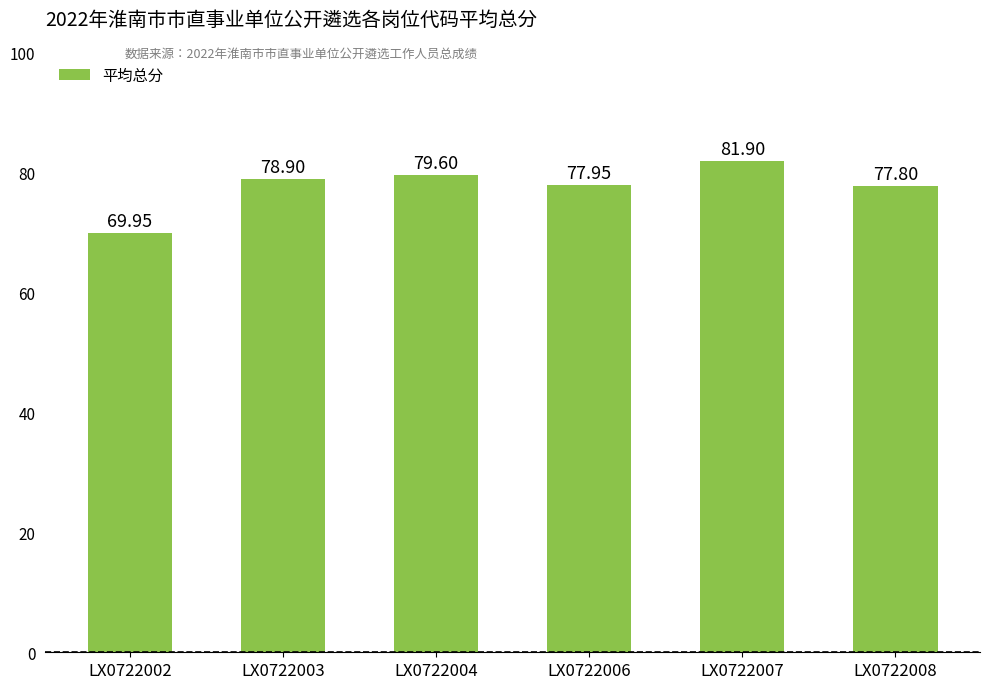

Reading right to left, what are all the values shown in this chart?

LX0722008=77.8	LX0722007=81.9	LX0722006=78.0	LX0722004=79.6	LX0722003=78.9	LX0722002=70.0